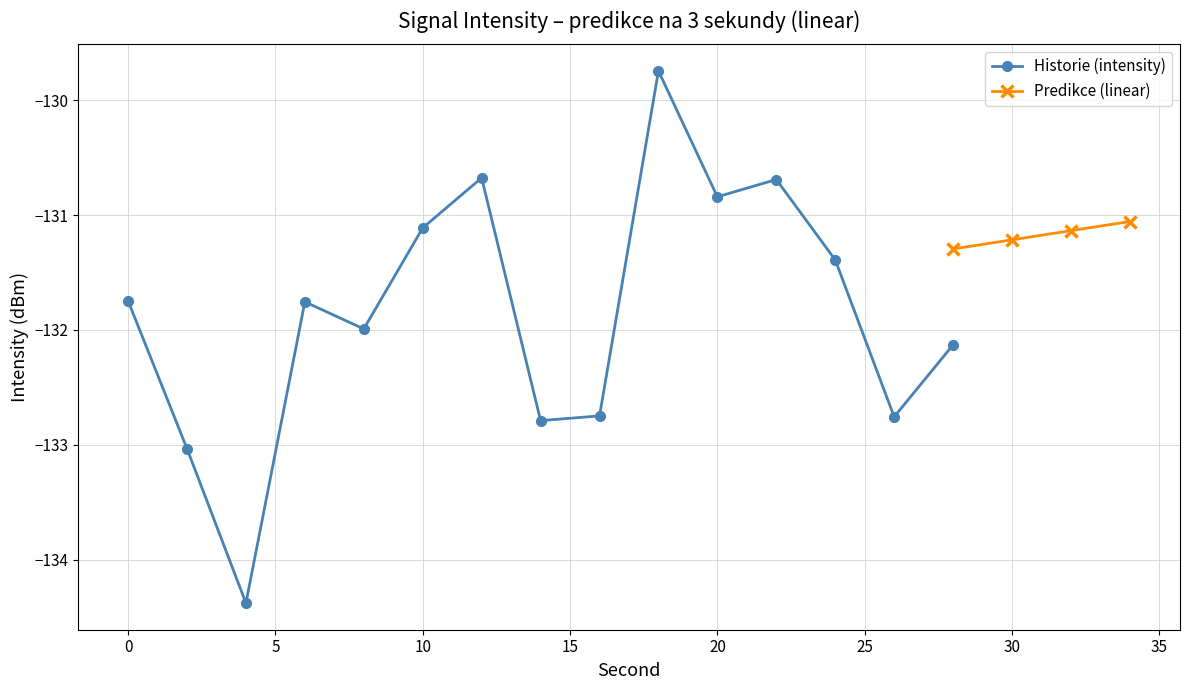

How many interior local peaks does the Historie (intensity) series have?

4